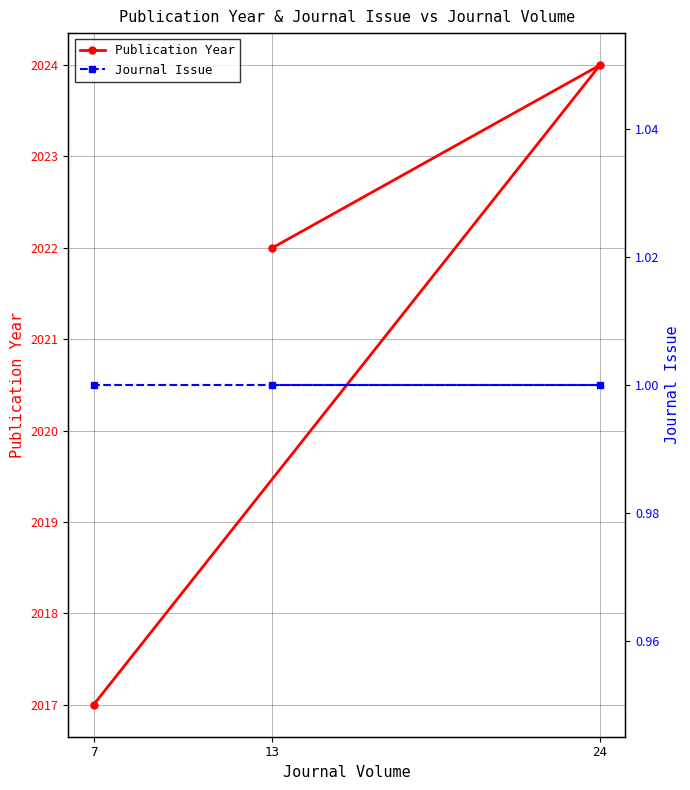

Which series has the largest range (max minus min)?

Publication Year